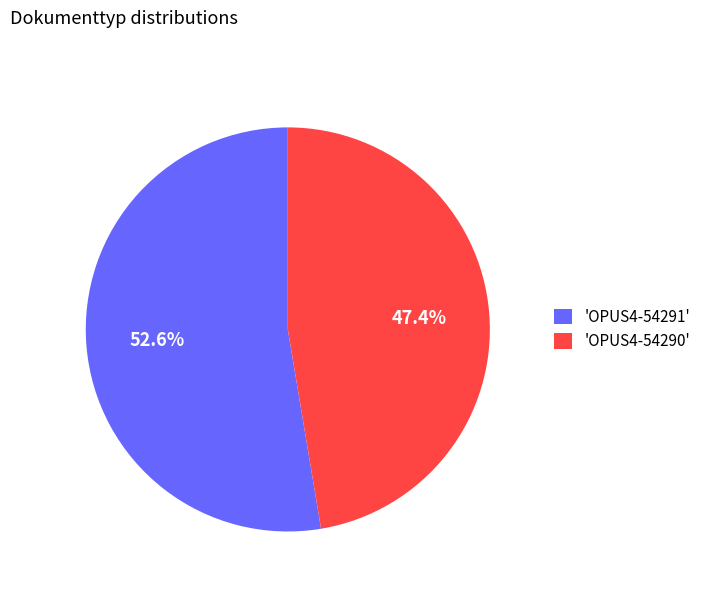

Approximately how many times larger is the value at 'OPUS4-54291' compared to 'OPUS4-54290'?

1.1